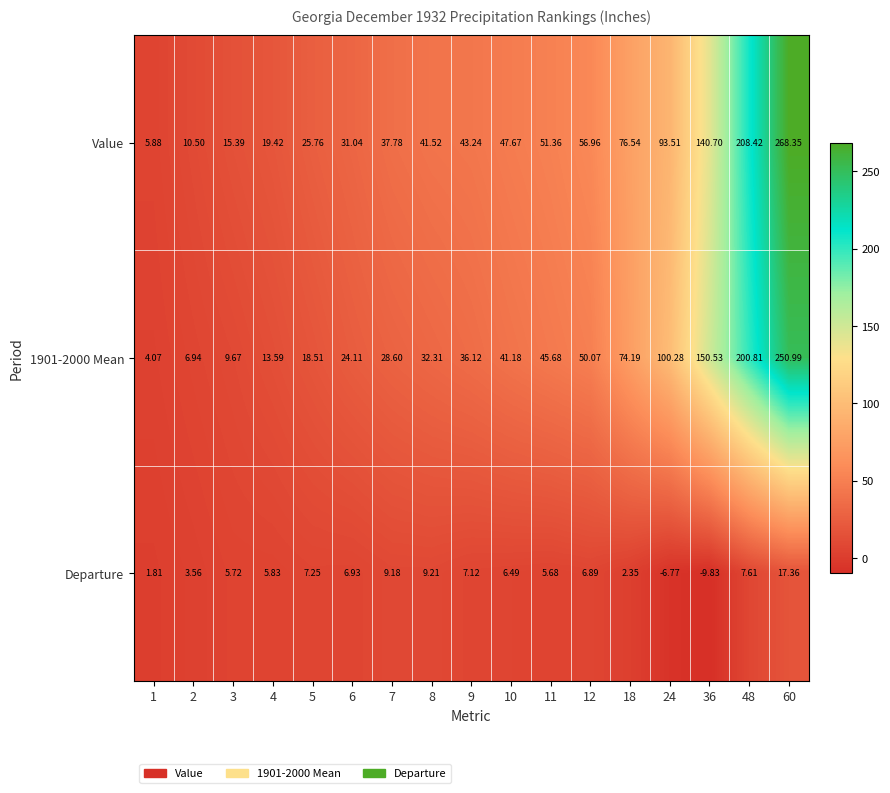

Which series has the largest total across all categories?

Value